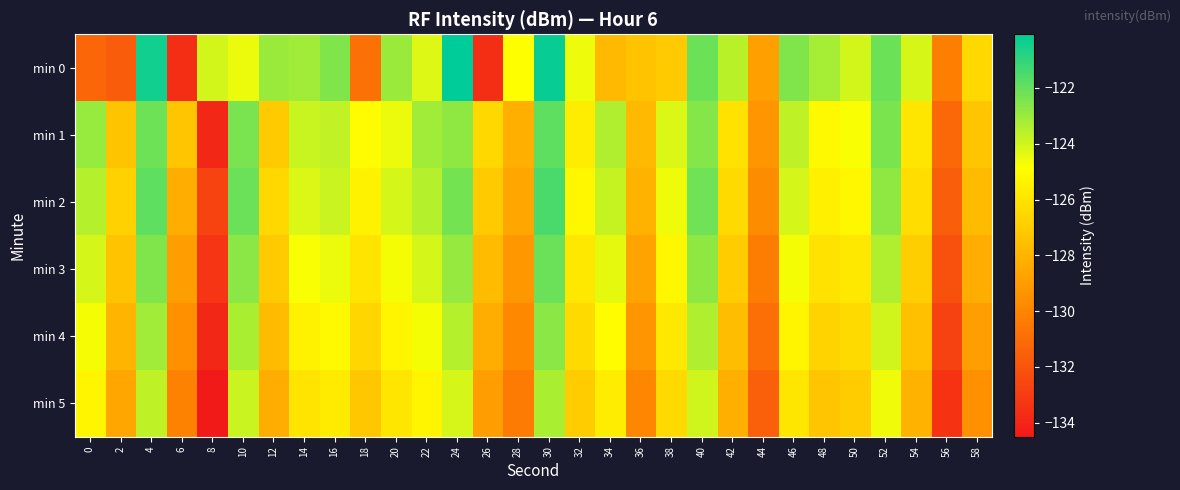

At which category is the sum across all series the highest?

30